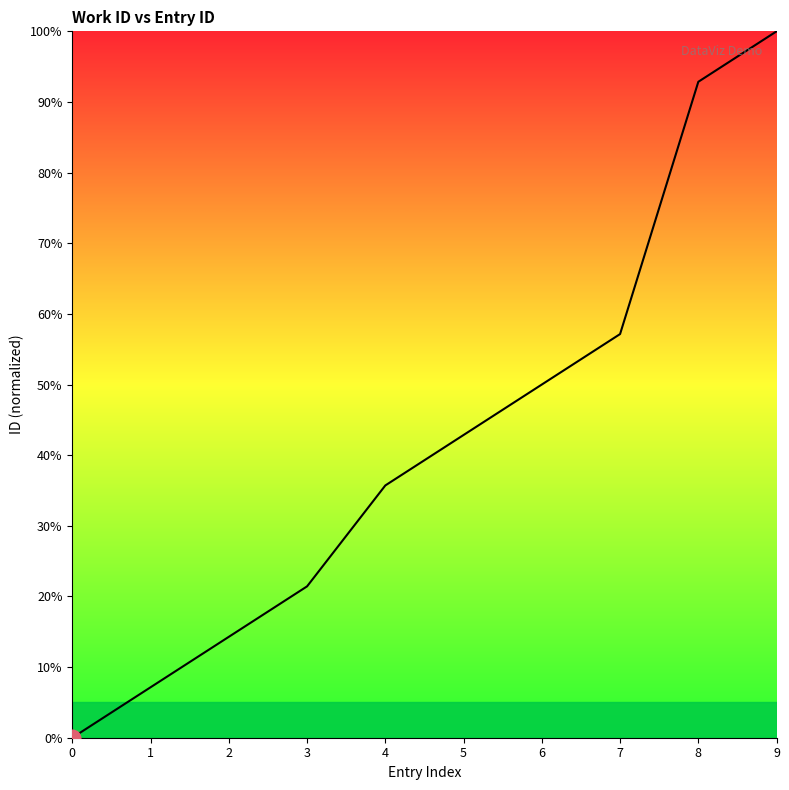

What is the change in value from 7 to 9?

+42.9